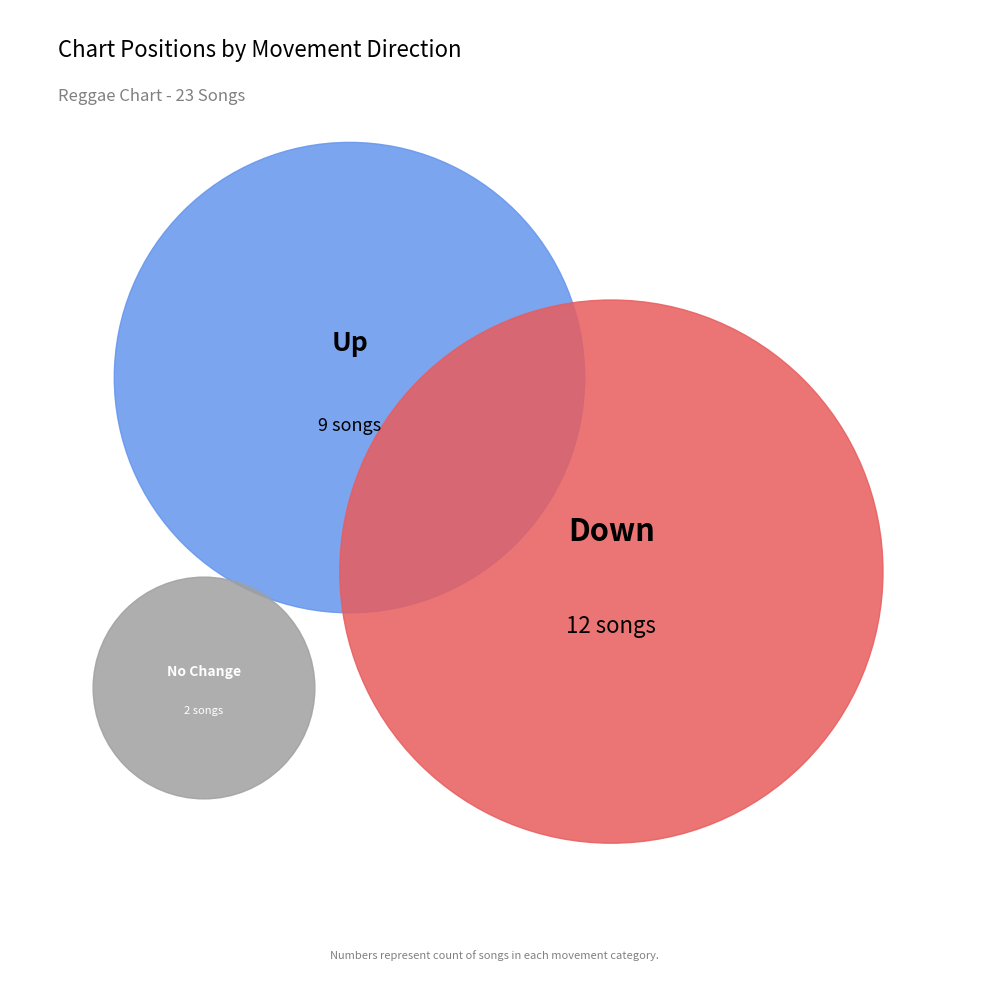

Combined, do - and down account for over 50%?

Yes